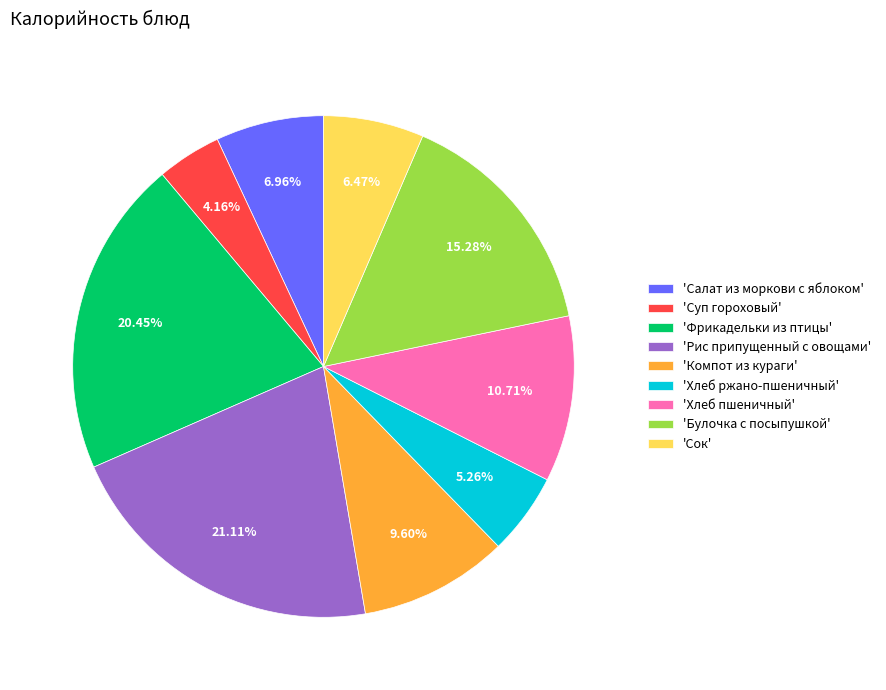

Which slice is the smallest?

'Суп гороховый'